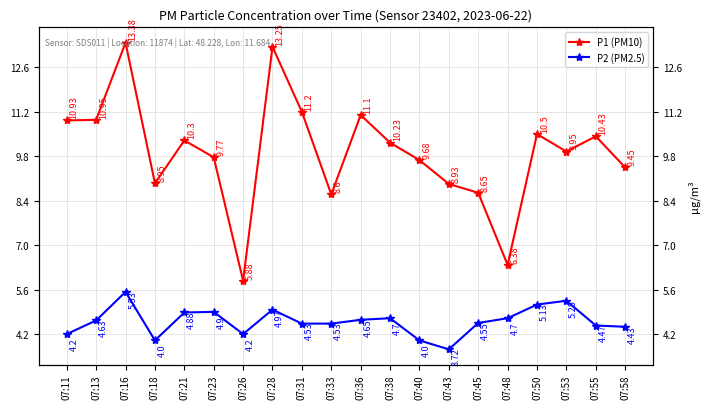

How many lines are shown in the chart?

2